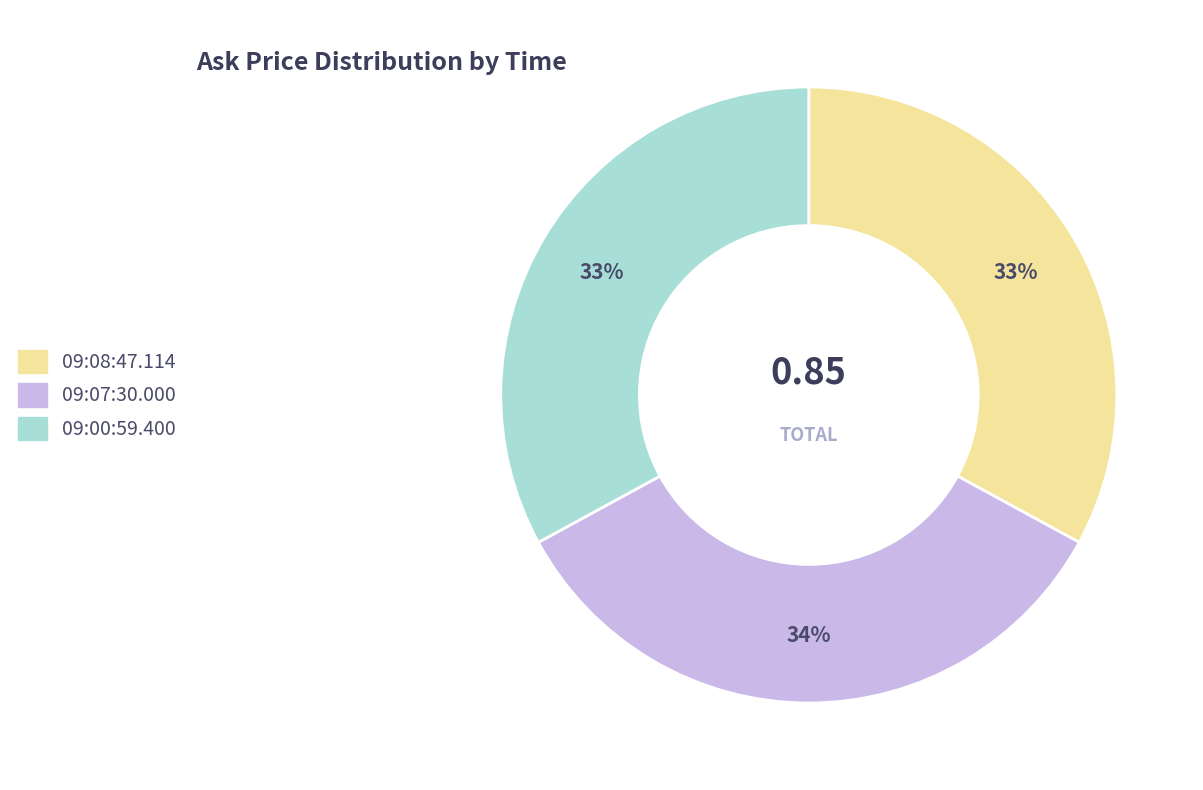

To the nearest percent, what is the average slice percentage?

33%